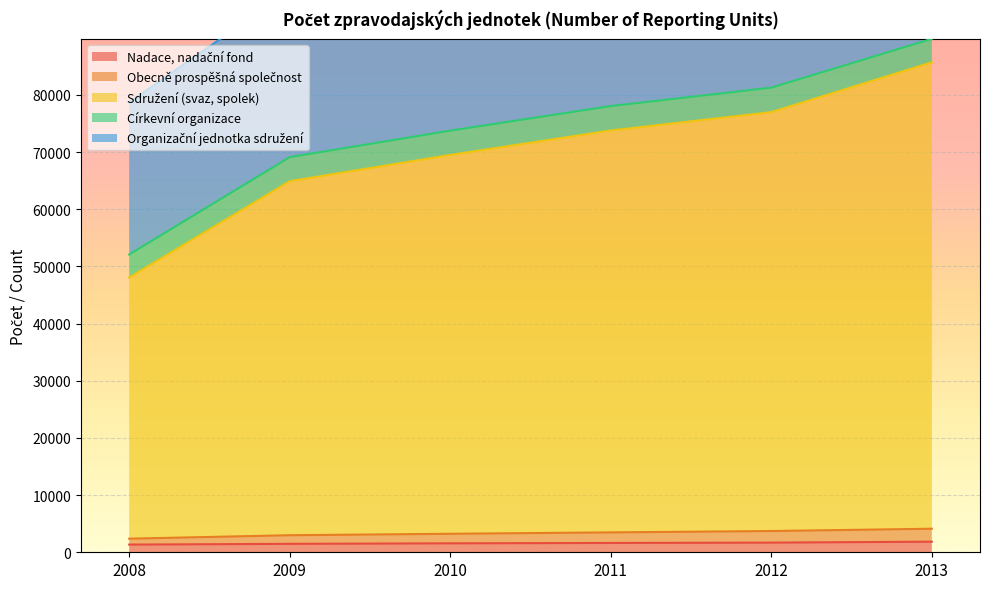

What is the spread (max minus min) of values at 2008?

77334